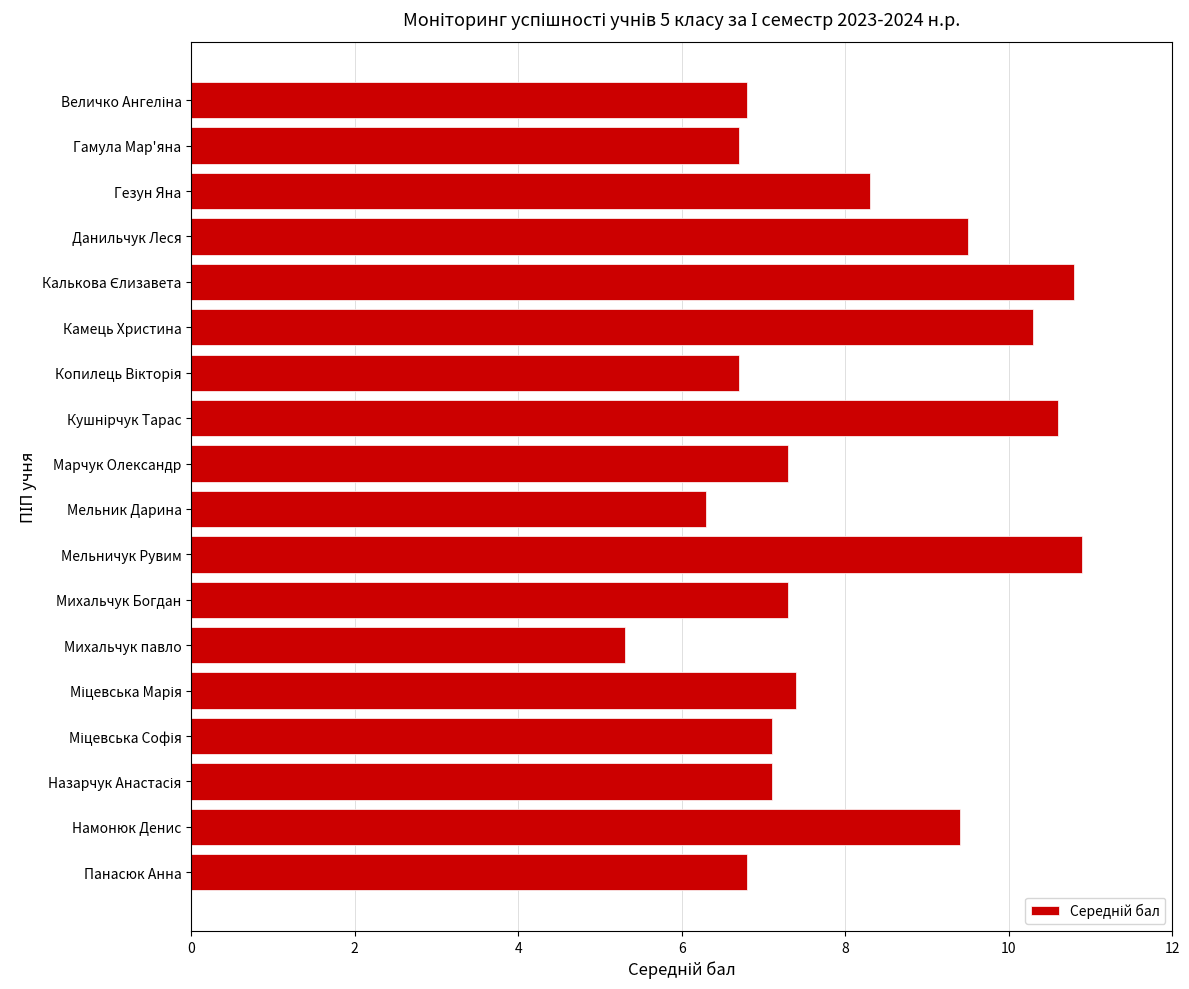

What position from the top is Данильчук Леся?

4